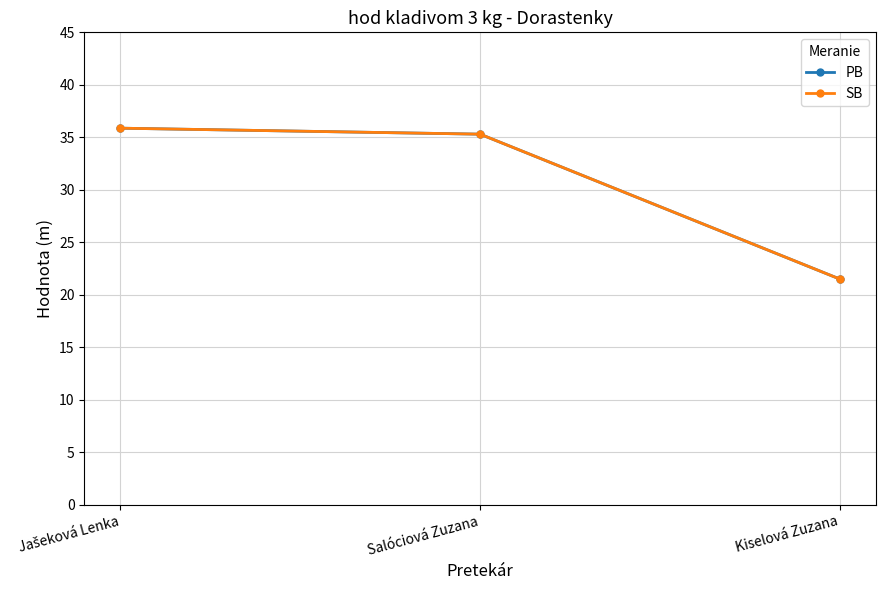

Reading left to right, transcribe all the data shown in this chart.

PB: 35.9	35.3	21.5
SB: 35.9	35.3	21.5